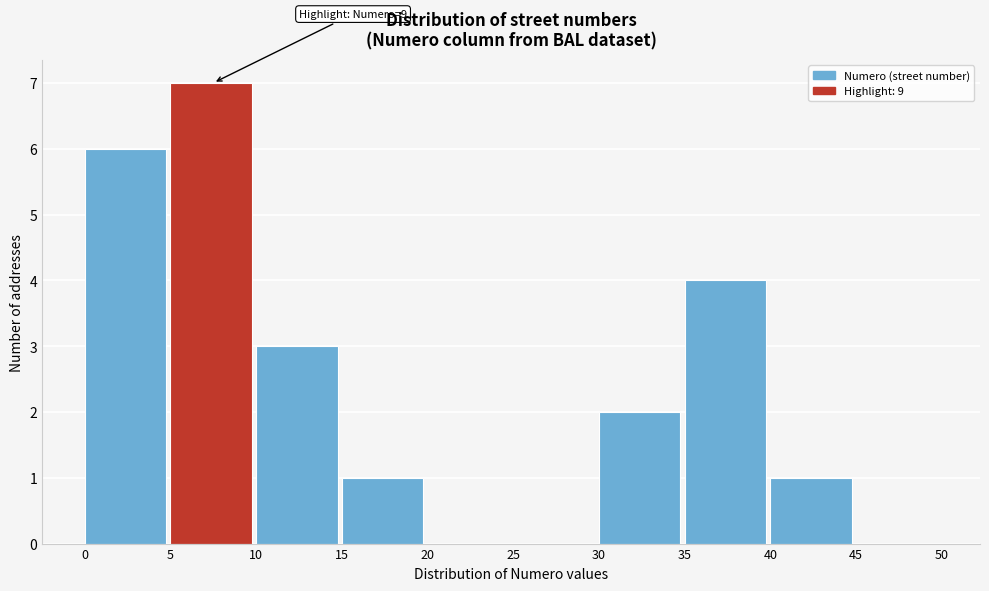

Over which range of the x-axis is the bar tallest?

5 to 10